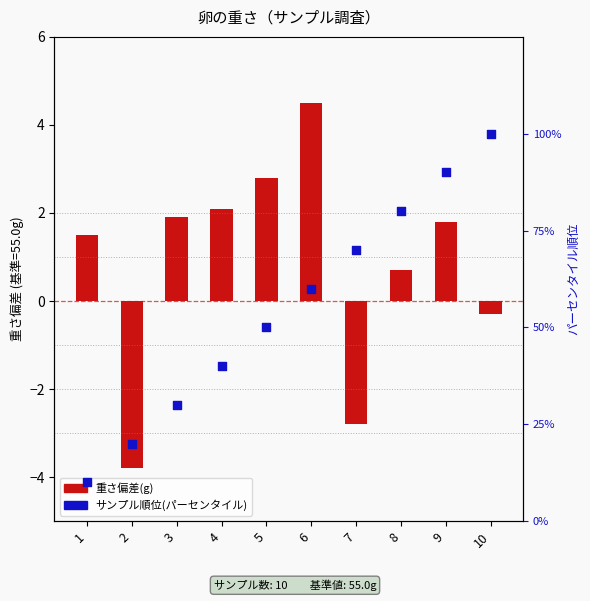

At which category is the sum across all series the highest?

10